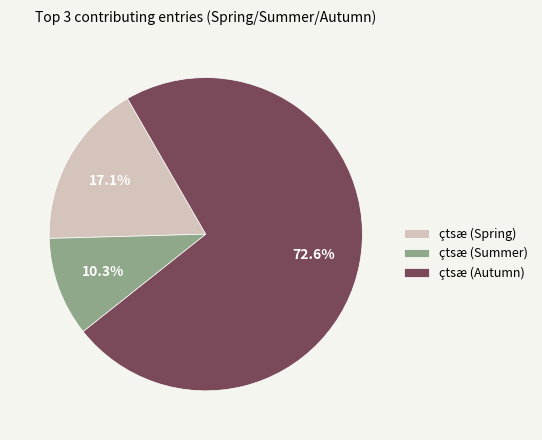

What is the smallest slice in the pie chart?

çtsæ (Summer)